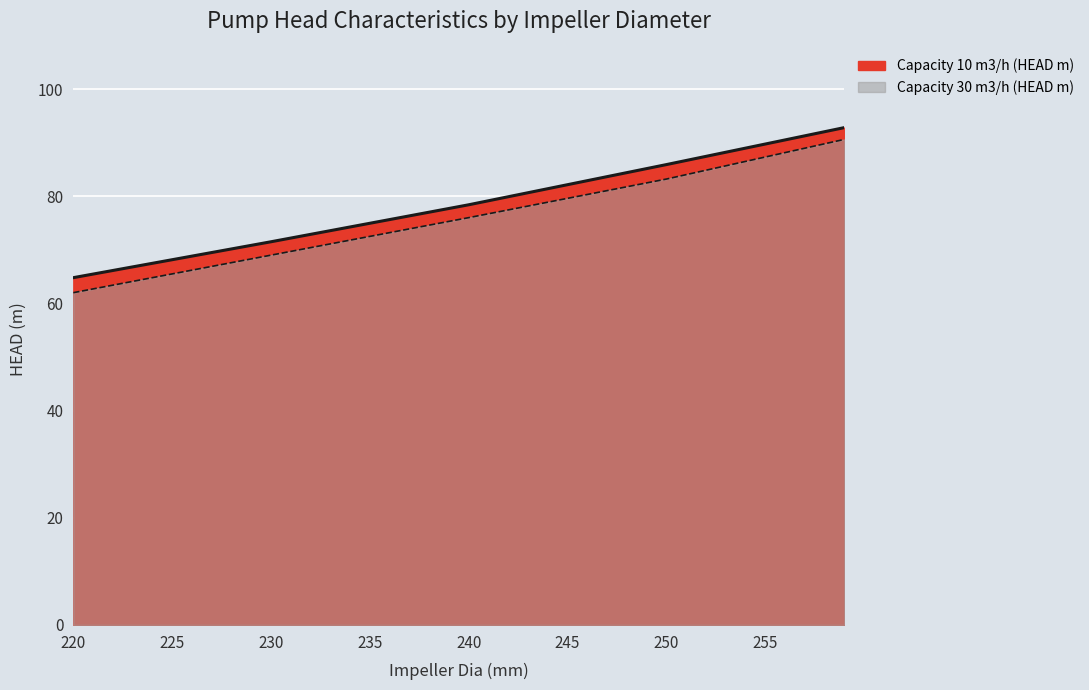

Rank the categories by Capacity 10 m3/h (HEAD m) value from highest to lowest.

259, 250, 240, 230, 220